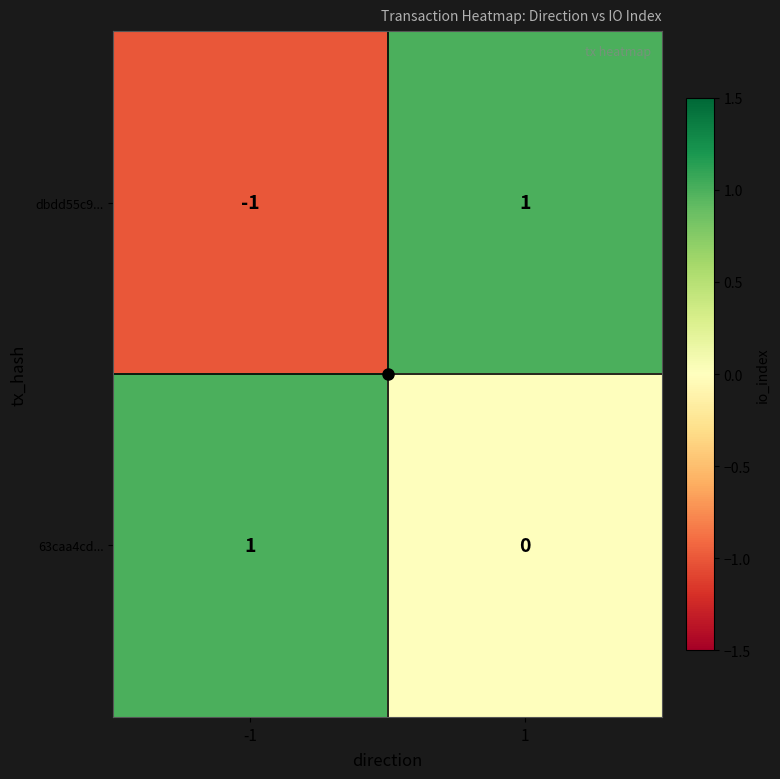

What is the difference between the highest and lowest values at -1?

2